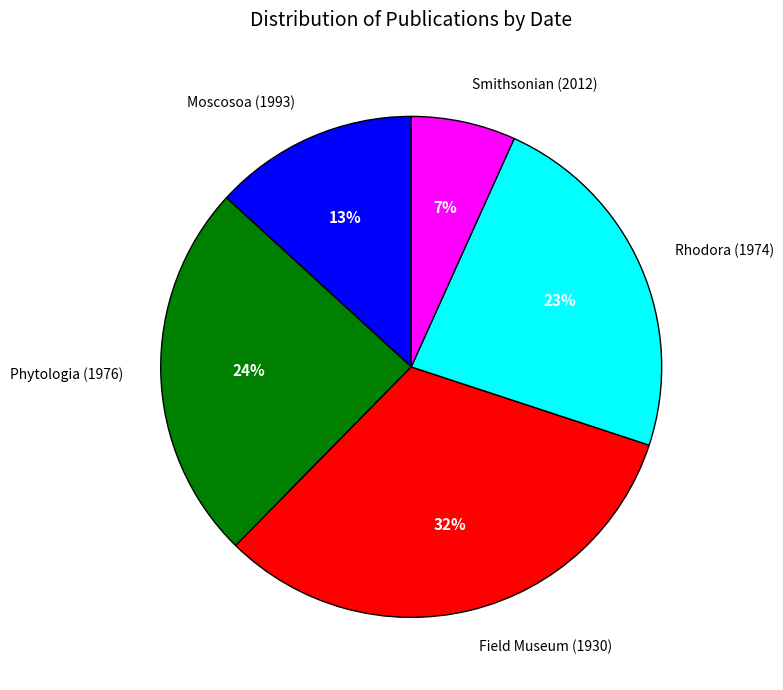

Combined, do Field Museum (1930) and Moscosoa (1993) account for over 50%?

No